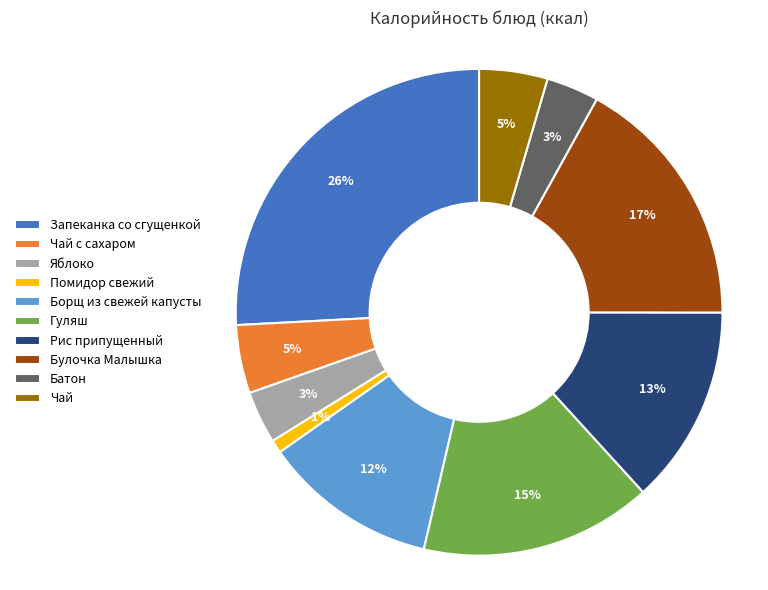

Is the sum of Булочка Малышка and Запеканка со сгущенкой greater than half?

No